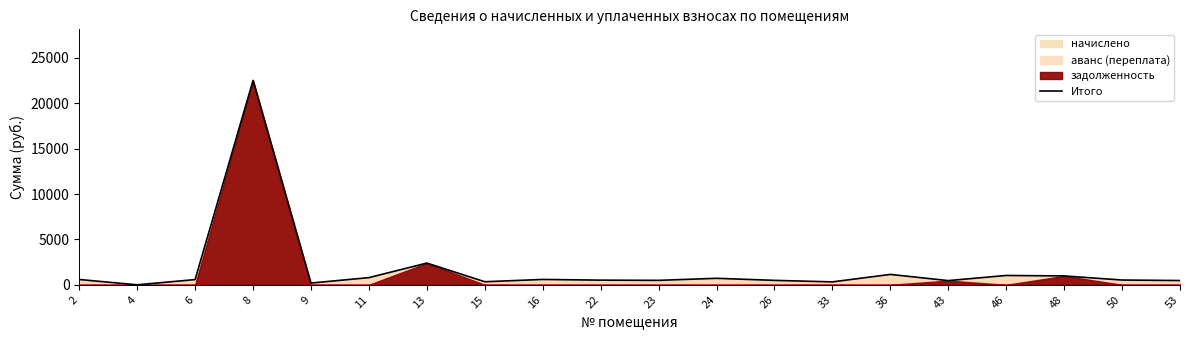

Approximately how many times larger is the value at 15 compared to 24?

0.5